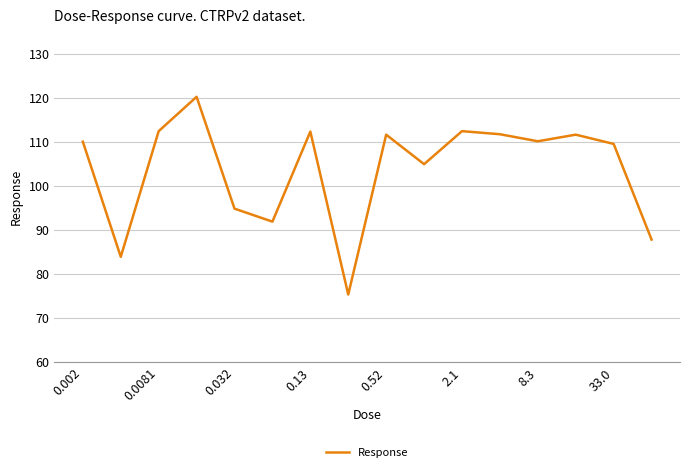

What is the difference between the maximum and minimum values?

44.9